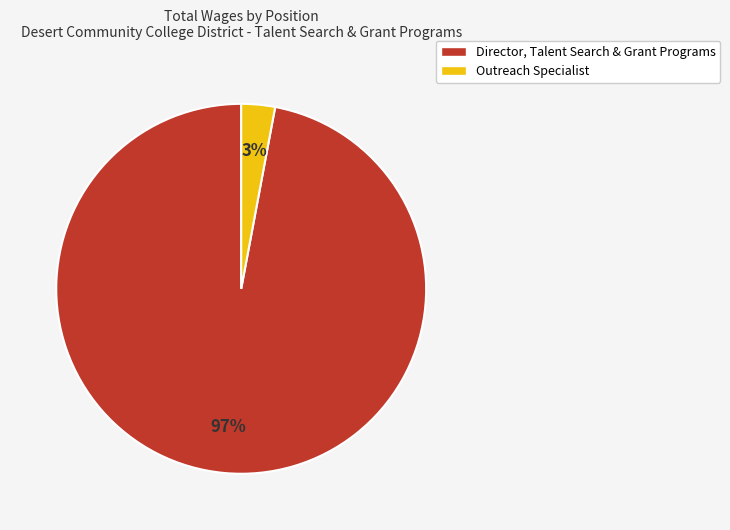

Count the number of slices in the pie.

2